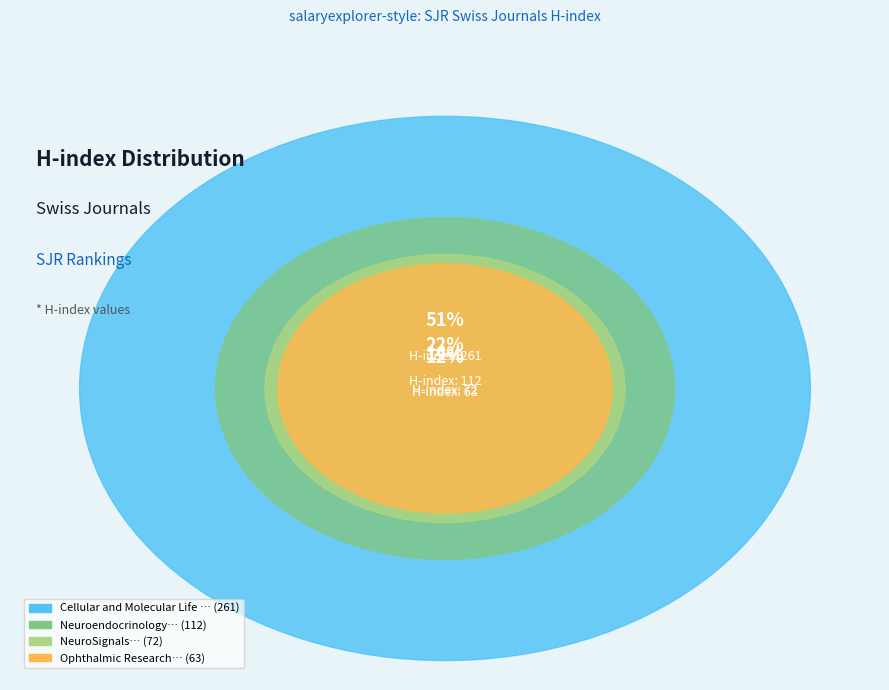

To the nearest percent, what is the difference between the Ophthalmic Research and NeuroSignals slice percentages?

2%